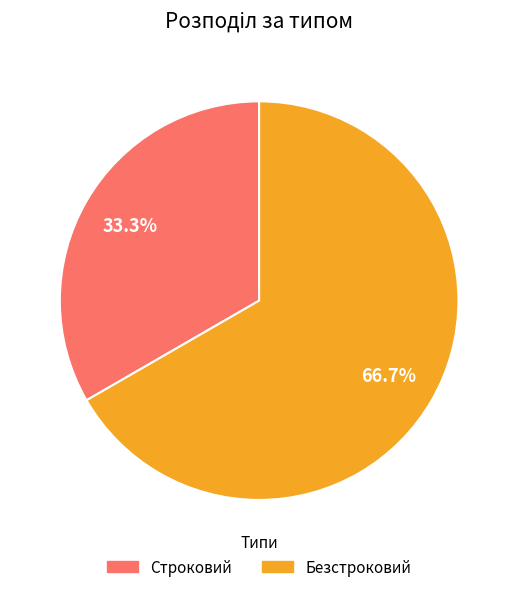

How much of the chart is everything except Безстроковий?

33.3%